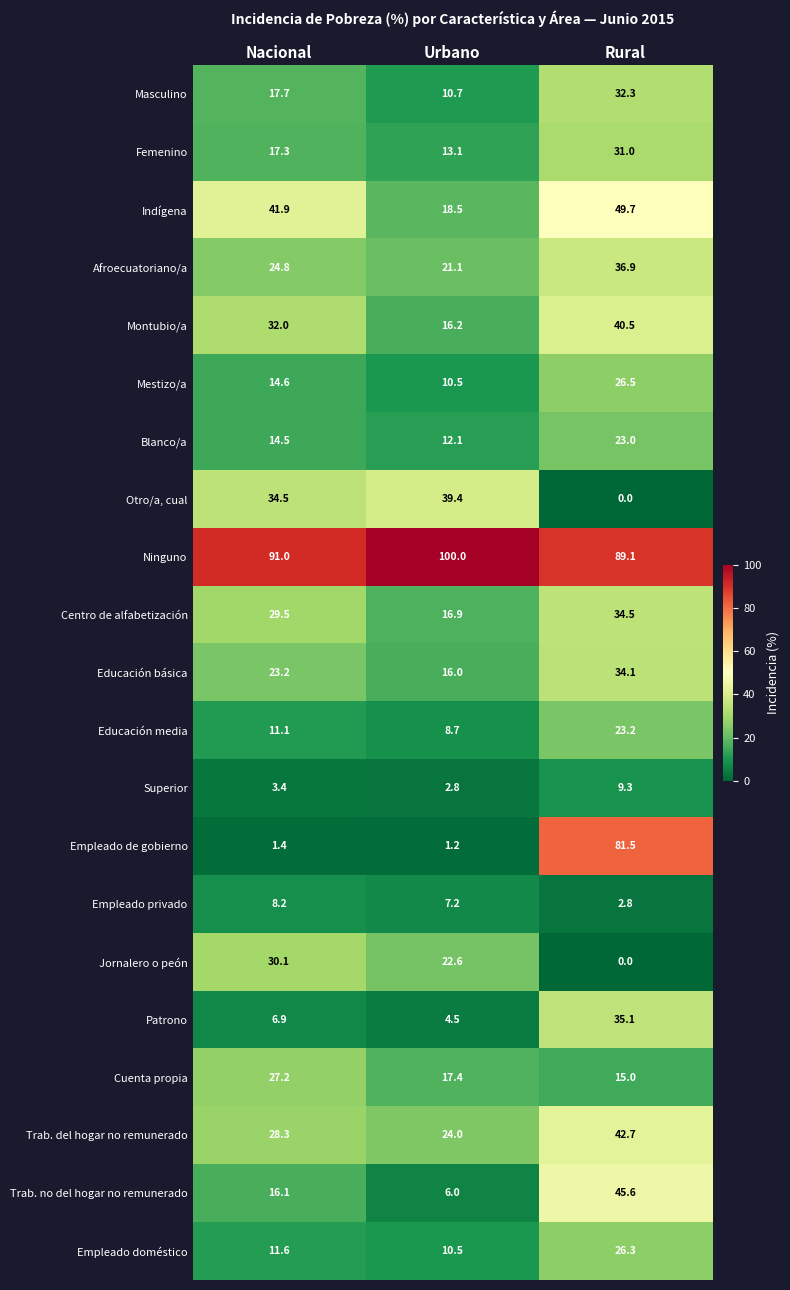

Which series has the largest total across all categories?

Ninguno